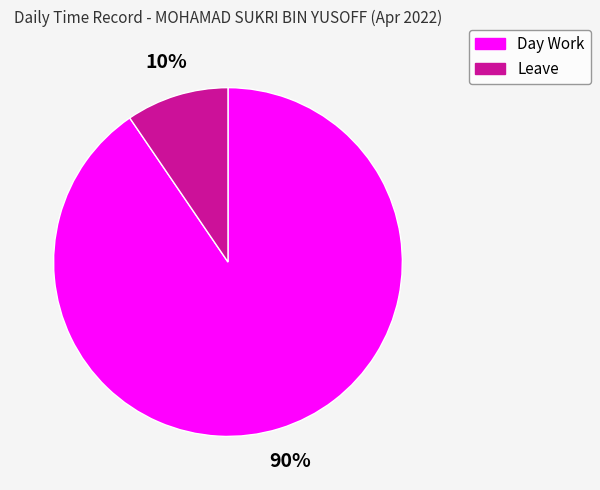

Is there a majority slice in this chart?

Yes